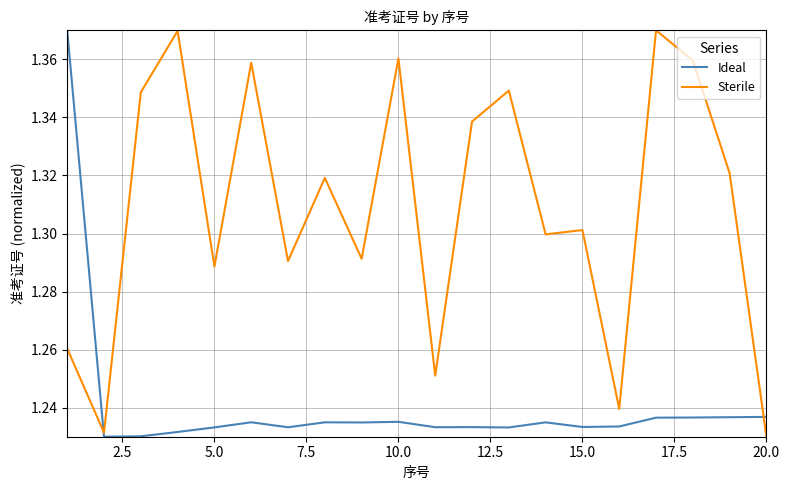

At how many categories does at least one series exceed 1?

20